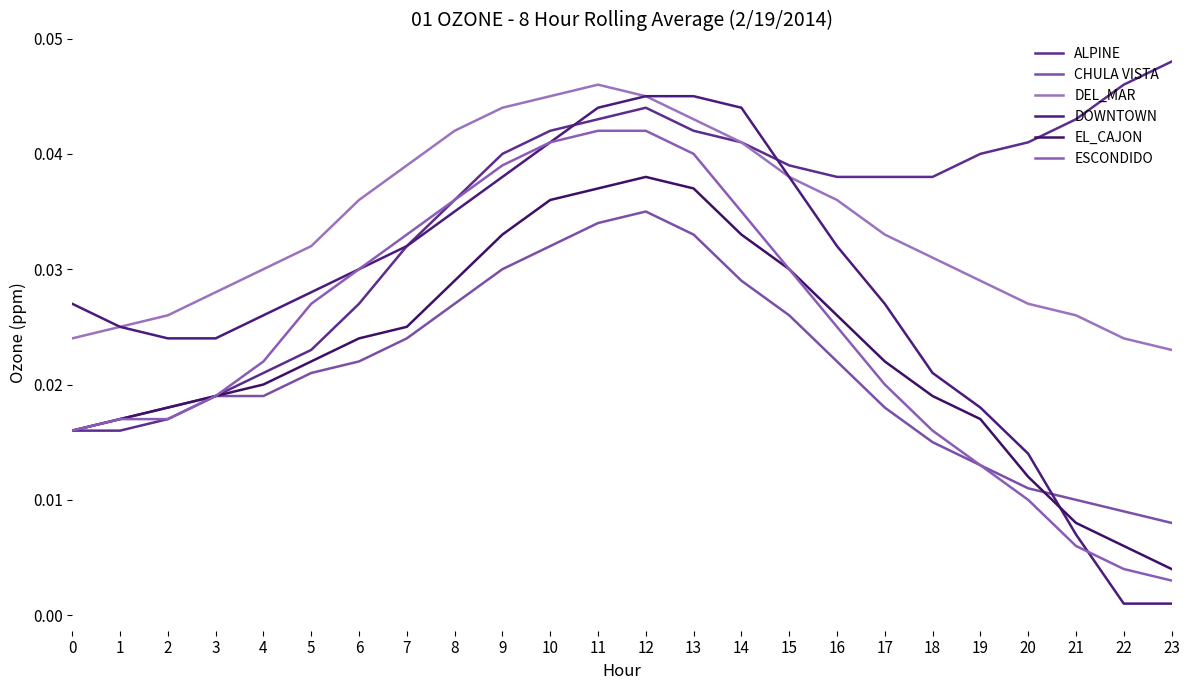

Reading left to right, list all the values displayed in this chart.

ALPINE: 0=0.0	1=0.0	2=0.0	3=0.0	4=0.0	5=0.0	6=0.0	7=0.0	8=0.0	9=0.0	10=0.0	11=0.0	12=0.0	13=0.0	14=0.0	15=0.0	16=0.0	17=0.0	18=0.0	19=0.0	20=0.0	21=0.0	22=0.0	23=0.0
CHULA VISTA: 0=0.0	1=0.0	2=0.0	3=0.0	4=0.0	5=0.0	6=0.0	7=0.0	8=0.0	9=0.0	10=0.0	11=0.0	12=0.0	13=0.0	14=0.0	15=0.0	16=0.0	17=0.0	18=0.0	19=0.0	20=0.0	21=0.0	22=0.0	23=0.0
DEL_MAR: 0=0.0	1=0.0	2=0.0	3=0.0	4=0.0	5=0.0	6=0.0	7=0.0	8=0.0	9=0.0	10=0.0	11=0.0	12=0.0	13=0.0	14=0.0	15=0.0	16=0.0	17=0.0	18=0.0	19=0.0	20=0.0	21=0.0	22=0.0	23=0.0
DOWNTOWN: 0=0.0	1=0.0	2=0.0	3=0.0	4=0.0	5=0.0	6=0.0	7=0.0	8=0.0	9=0.0	10=0.0	11=0.0	12=0.0	13=0.0	14=0.0	15=0.0	16=0.0	17=0.0	18=0.0	19=0.0	20=0.0	21=0.0	22=0.0	23=0.0
EL_CAJON: 0=0.0	1=0.0	2=0.0	3=0.0	4=0.0	5=0.0	6=0.0	7=0.0	8=0.0	9=0.0	10=0.0	11=0.0	12=0.0	13=0.0	14=0.0	15=0.0	16=0.0	17=0.0	18=0.0	19=0.0	20=0.0	21=0.0	22=0.0	23=0.0
ESCONDIDO: 0=0.0	1=0.0	2=0.0	3=0.0	4=0.0	5=0.0	6=0.0	7=0.0	8=0.0	9=0.0	10=0.0	11=0.0	12=0.0	13=0.0	14=0.0	15=0.0	16=0.0	17=0.0	18=0.0	19=0.0	20=0.0	21=0.0	22=0.0	23=0.0